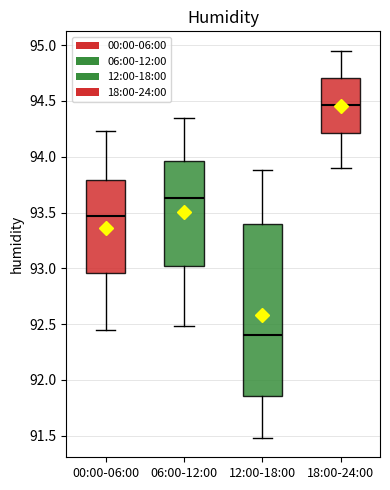

Where is the upper edge of the box for 12:00-18:00 on the y-axis? The values are not printed on the chart, so give them approximately, as read against the axis.

93.40